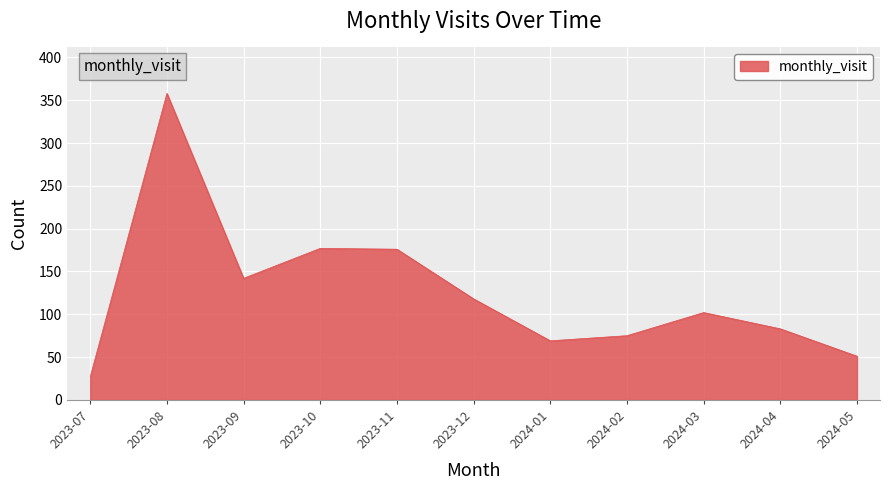

How many interior local peaks (higher than both neighbors) does the data have?

3